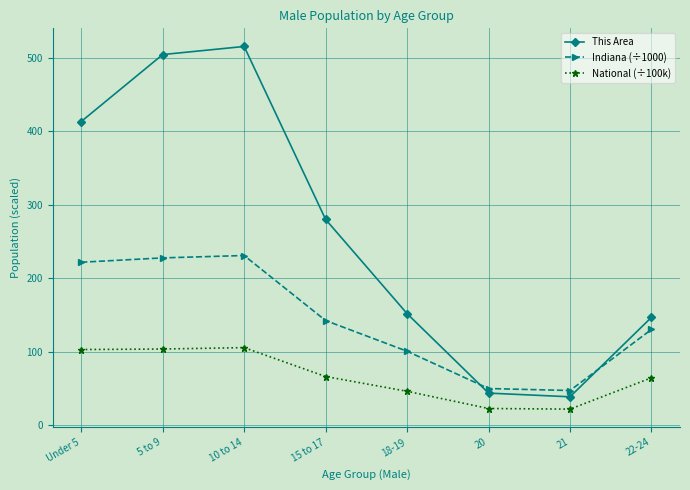

How many categories are shown in the chart?

8